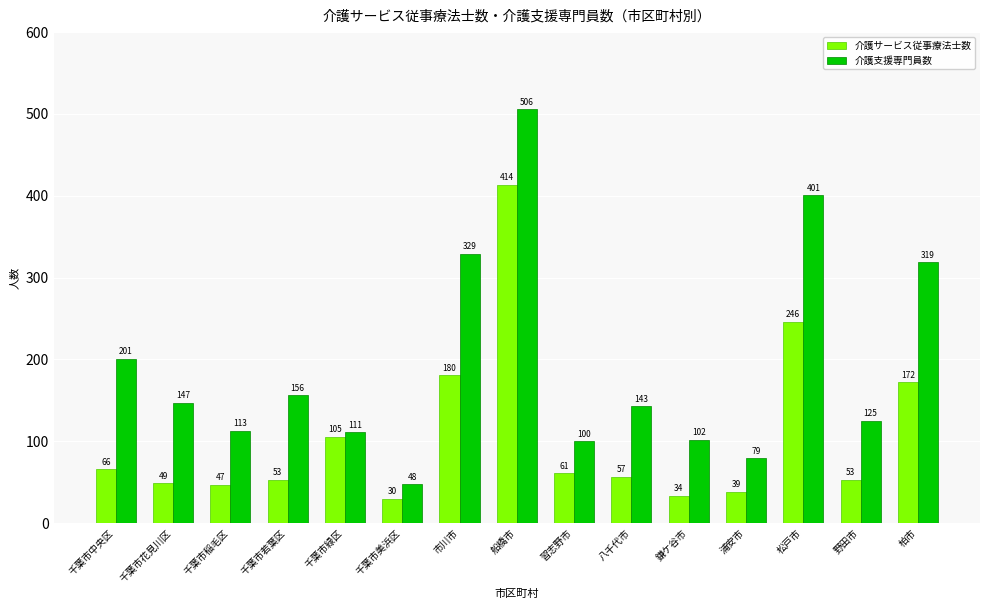

List the series in order of their peak value, highest first.

介護支援専門員数, 介護サービス従事療法士数